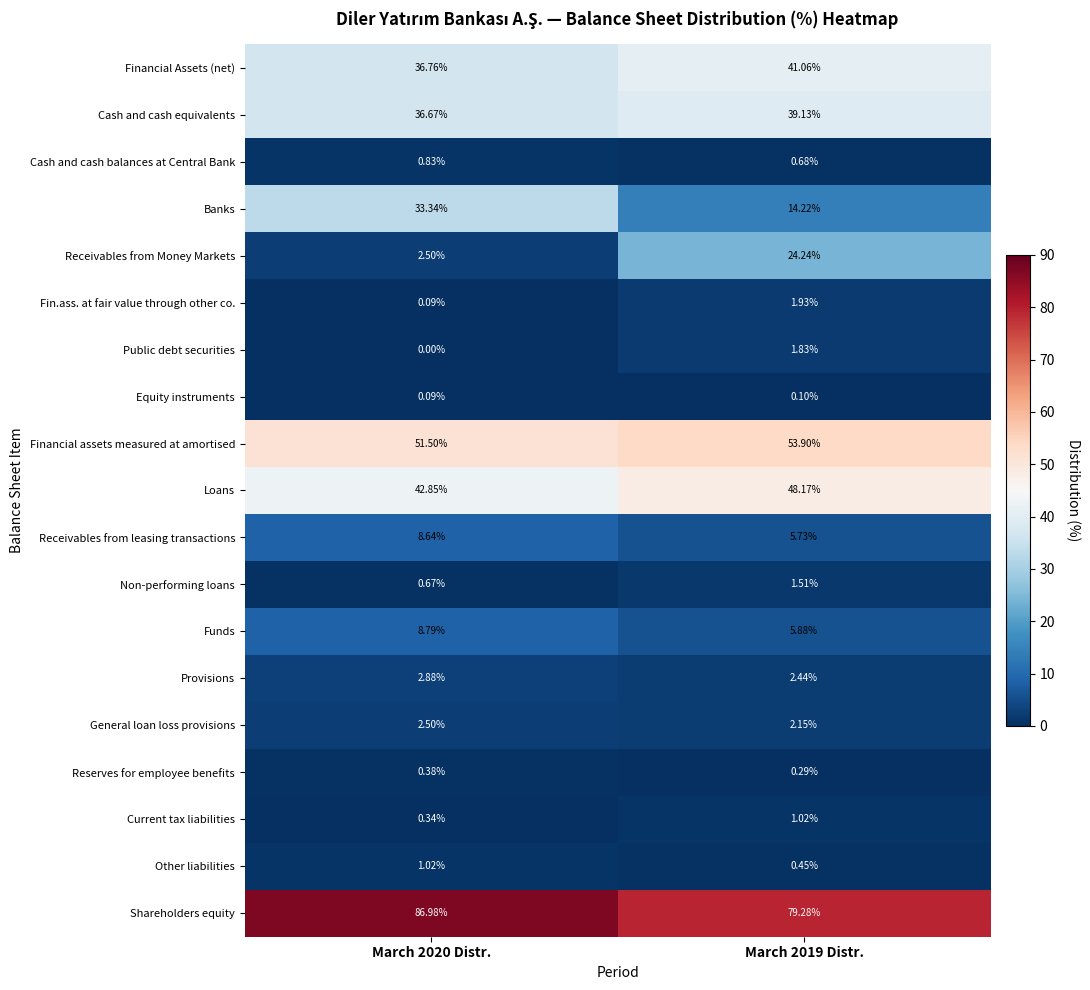

Which series has the largest total across all categories?

Shareholders equity